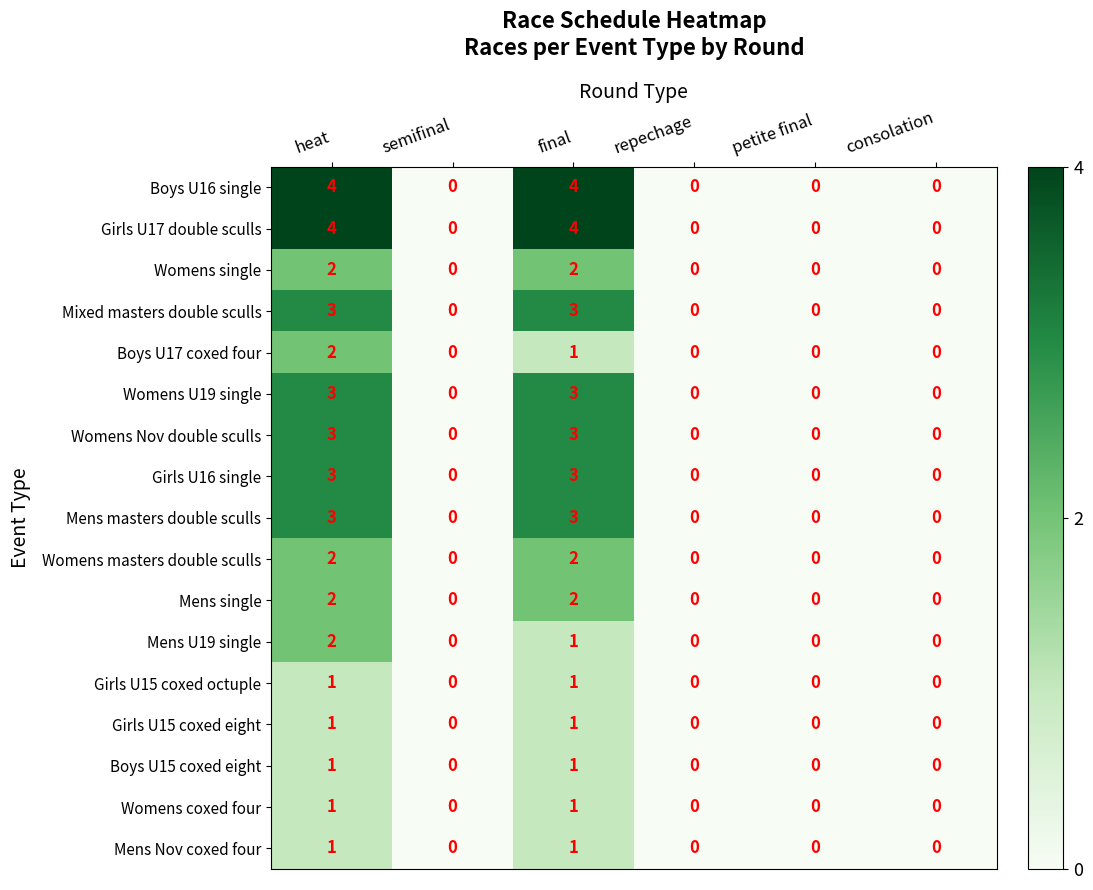

How many data points in Boys U16 single are above 0?

2